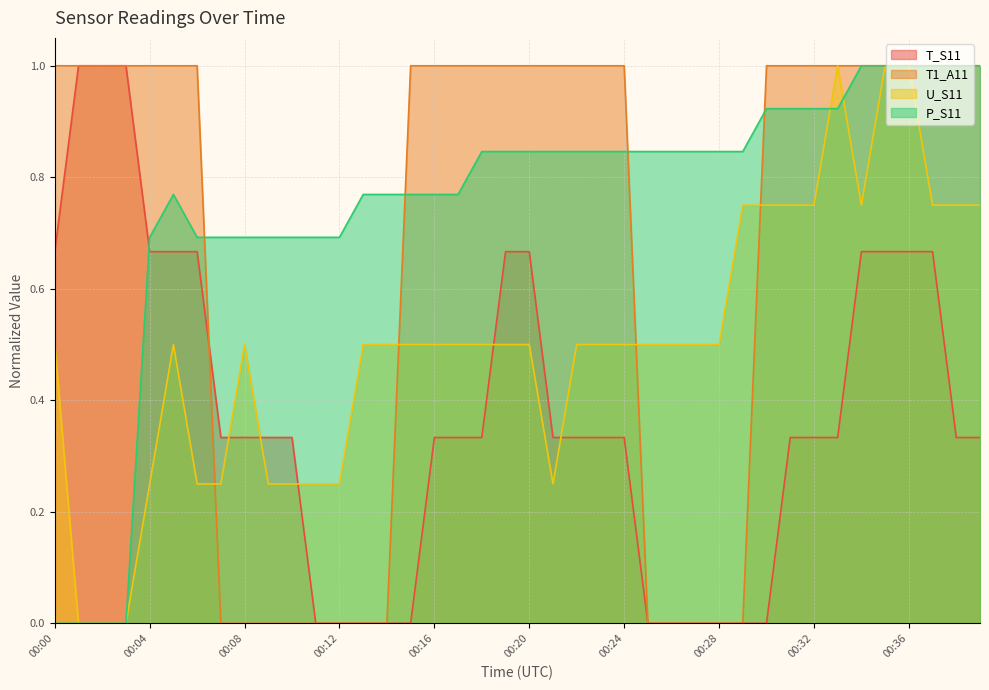

What is the average value of the T1_A11 series?

0.7